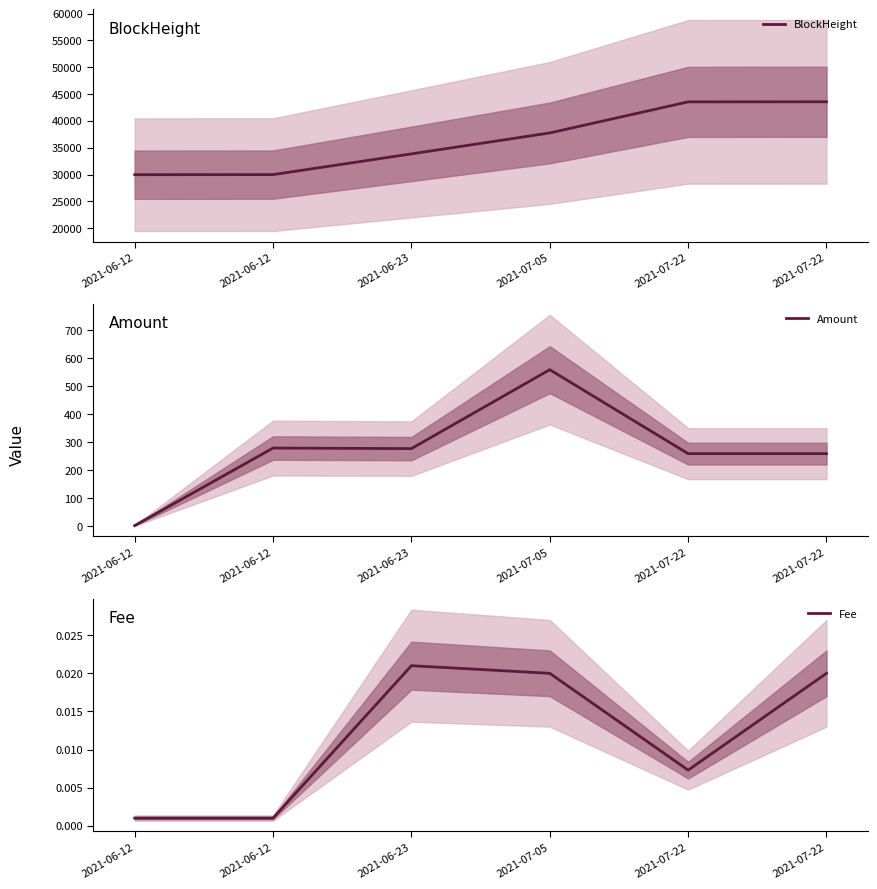

Is it true that Amount equals 260.0 at 2021-07-22?

True